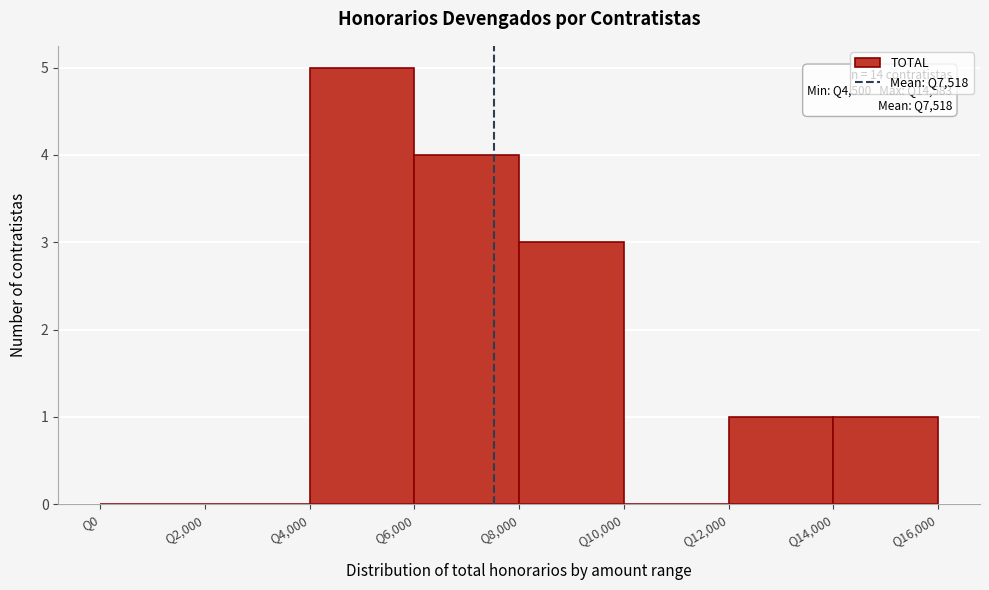

Over which range of the x-axis is the bar tallest?

4000 to 6000